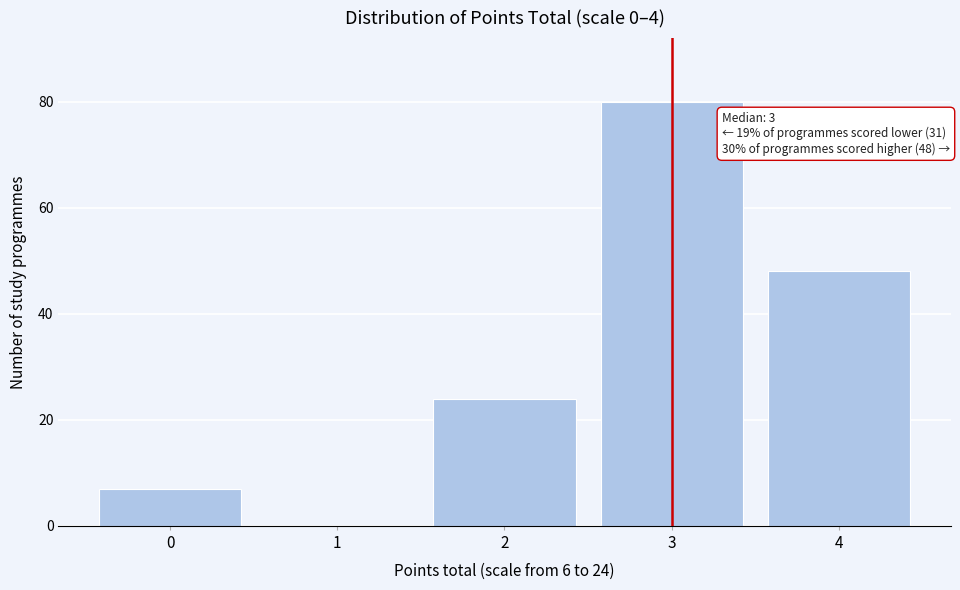

Reading left to right, list all the values displayed in this chart.

0=7	1=0	2=24	3=80	4=48